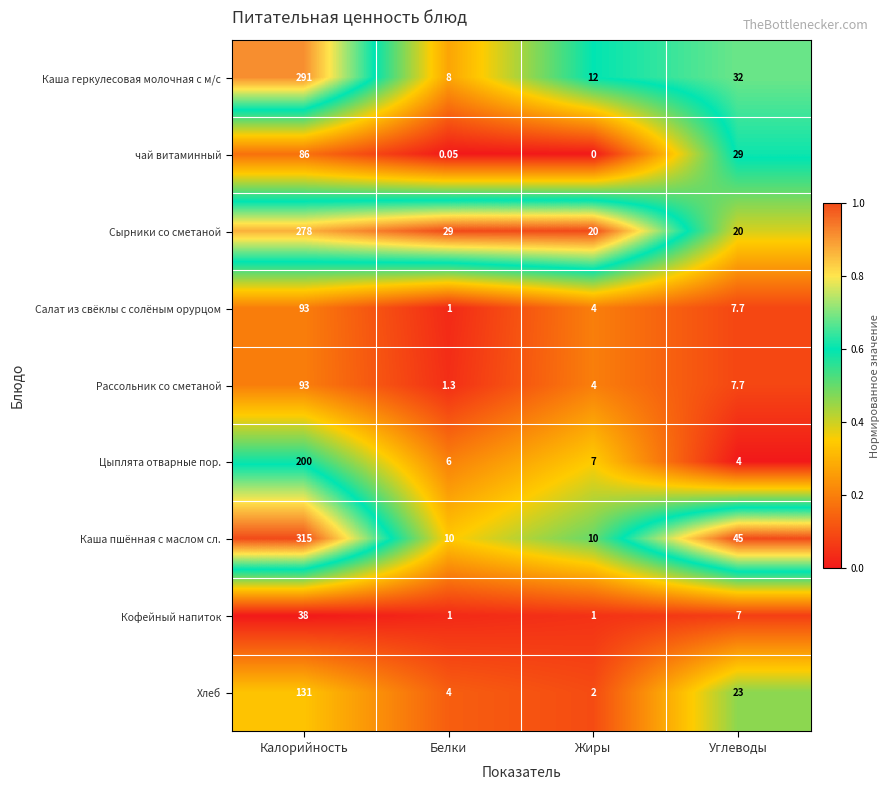

Which series has the widest spread of values?

Каша пшённая с маслом сл.